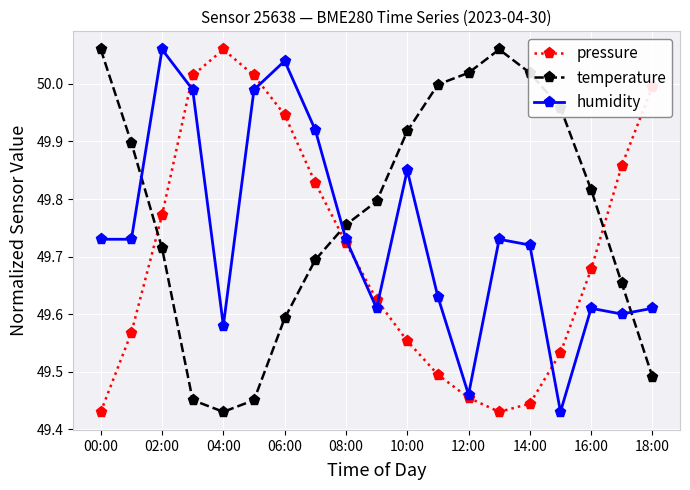

At how many categories does at least one series exceed 49?

19